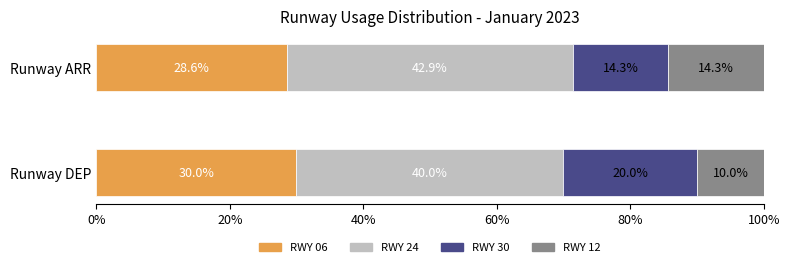

List the labels in order of RWY 06 value, smallest first.

Runway ARR, Runway DEP